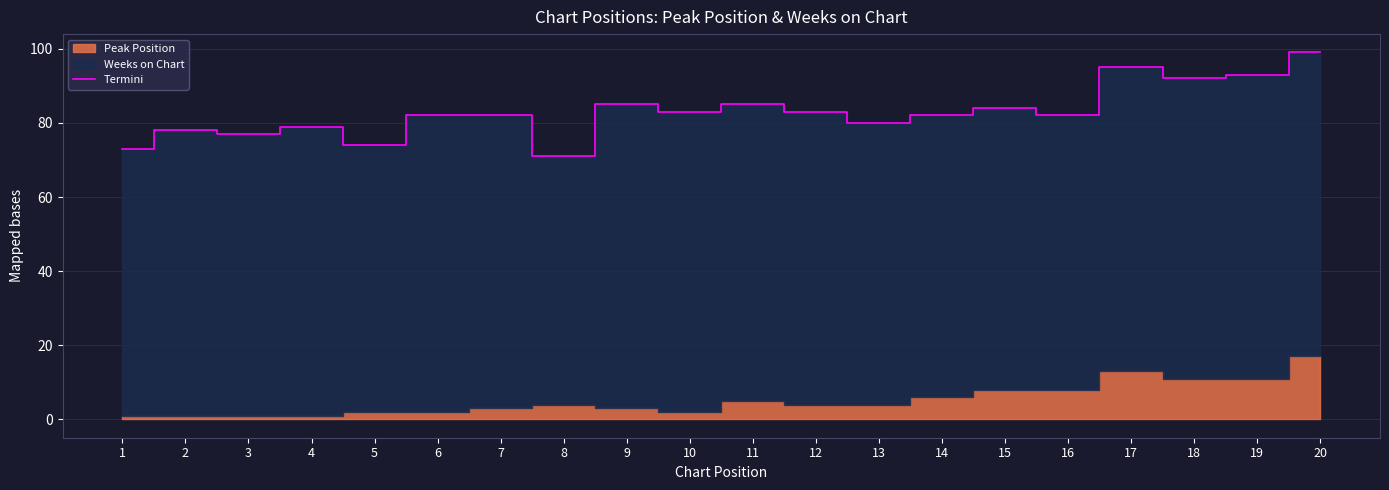

Reading left to right, extract all data points from this chart.

73	78	77	79	74	82	82	71	85	83	85	83	80	82	84	82	95	92	93	99